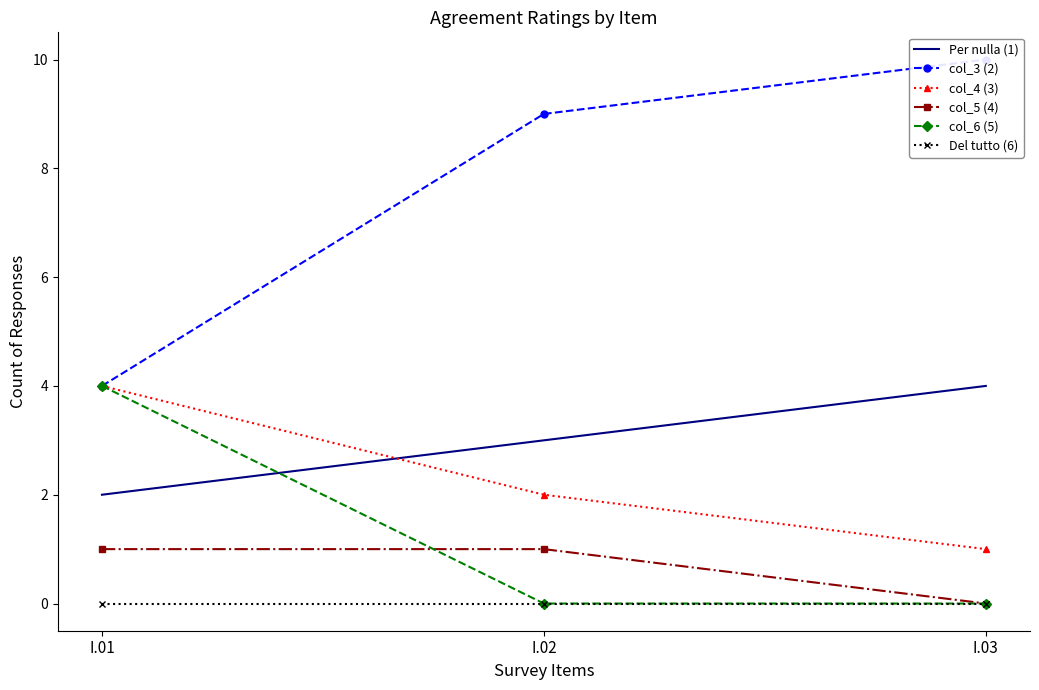

At which category is the sum across all series the highest?

I.01